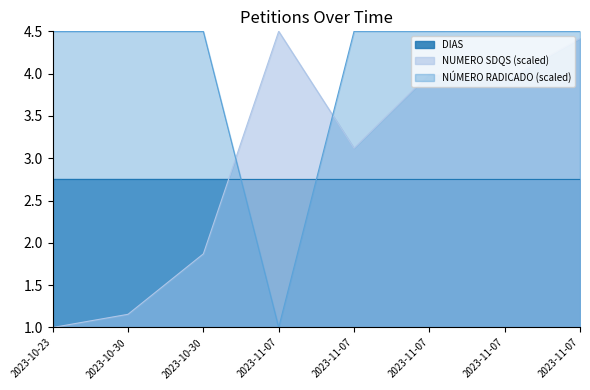

At which category does the chart reach its peak across all series?

2023-11-07